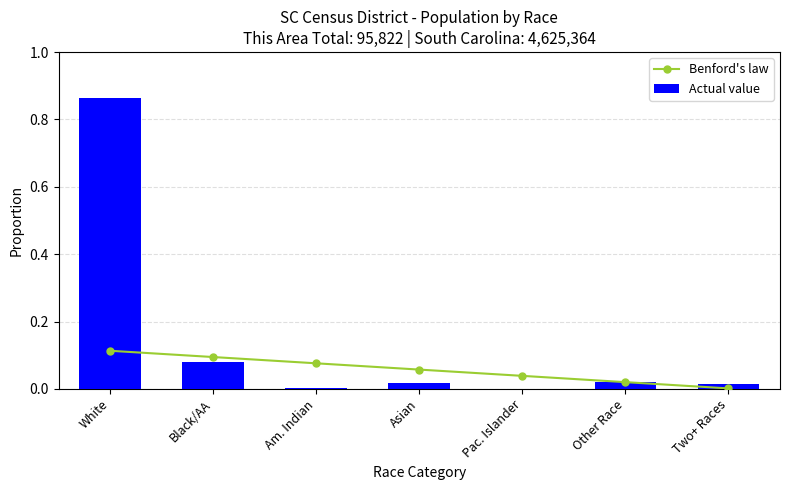

At which label does Benford's law reach its minimum?

Two+ Races